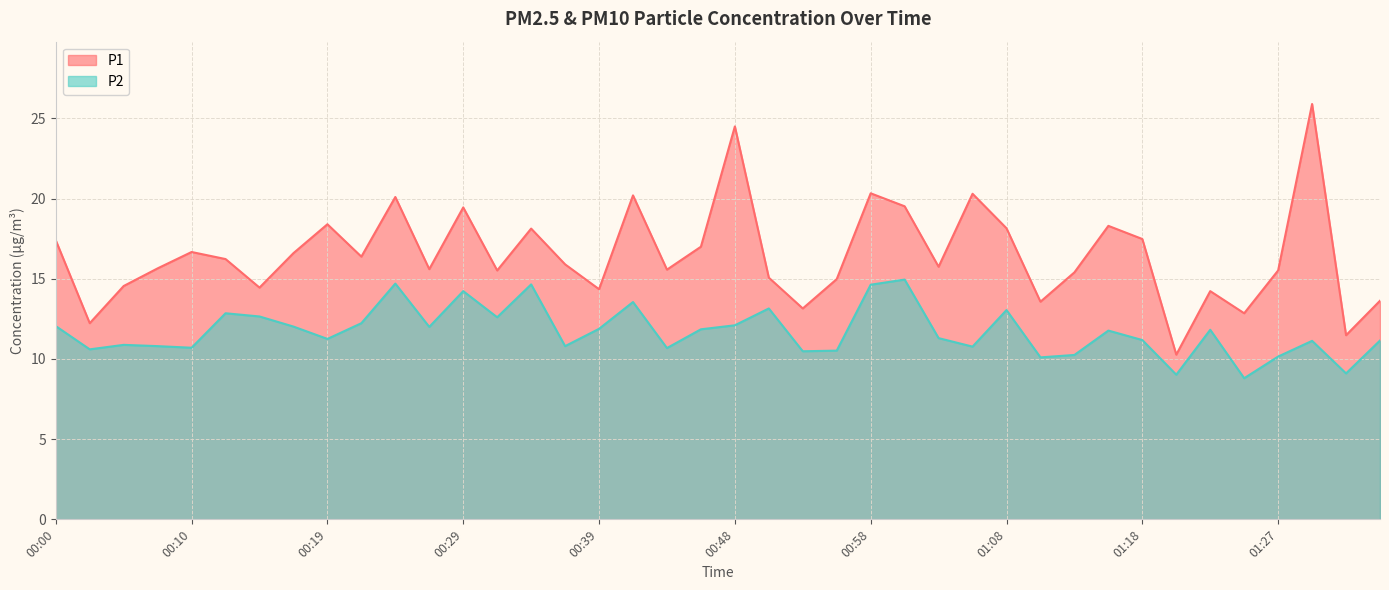

True or false: P1 has more than 2 points higher than both neighbors.

True